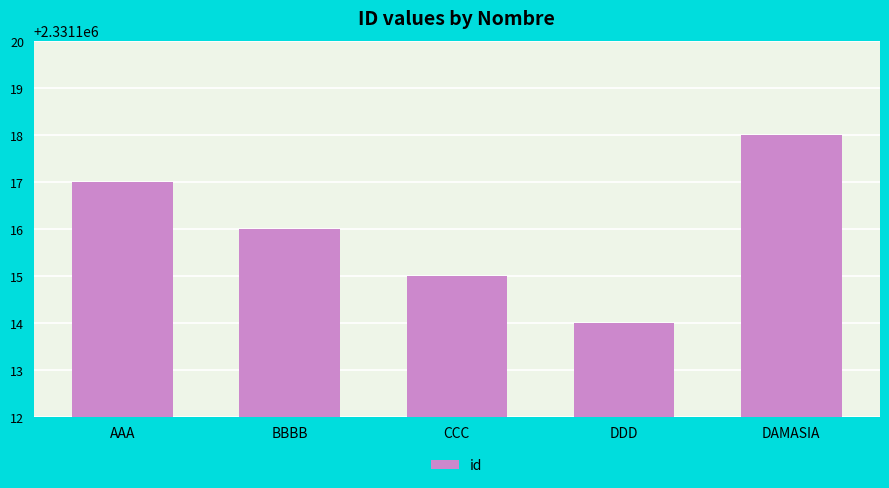

What is the ratio of the value at CCC to the value at DDD?

1.0